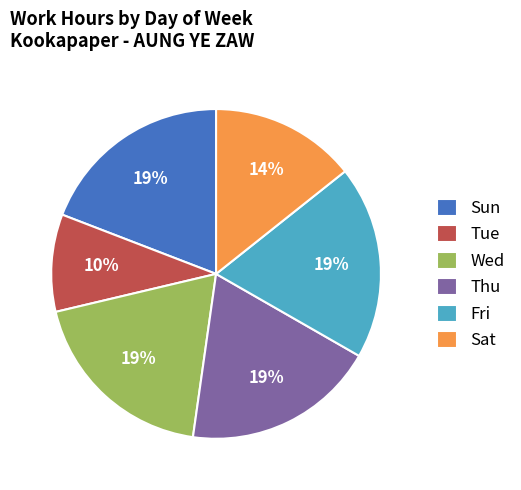

Does Sat account for over 50% of the chart?

No